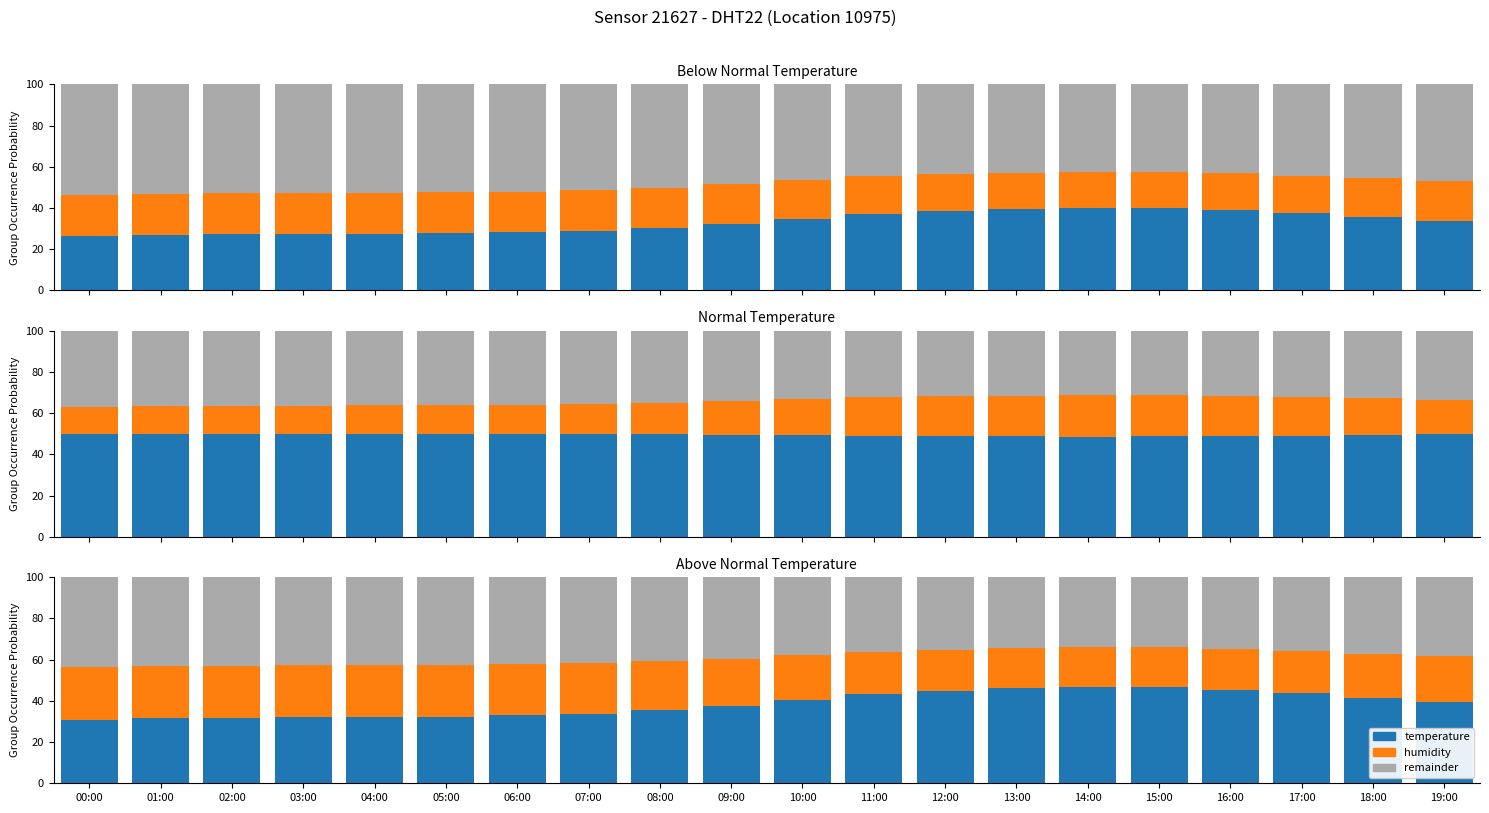

What is the difference between the remainder values at 14:00 and 03:00?

8.9